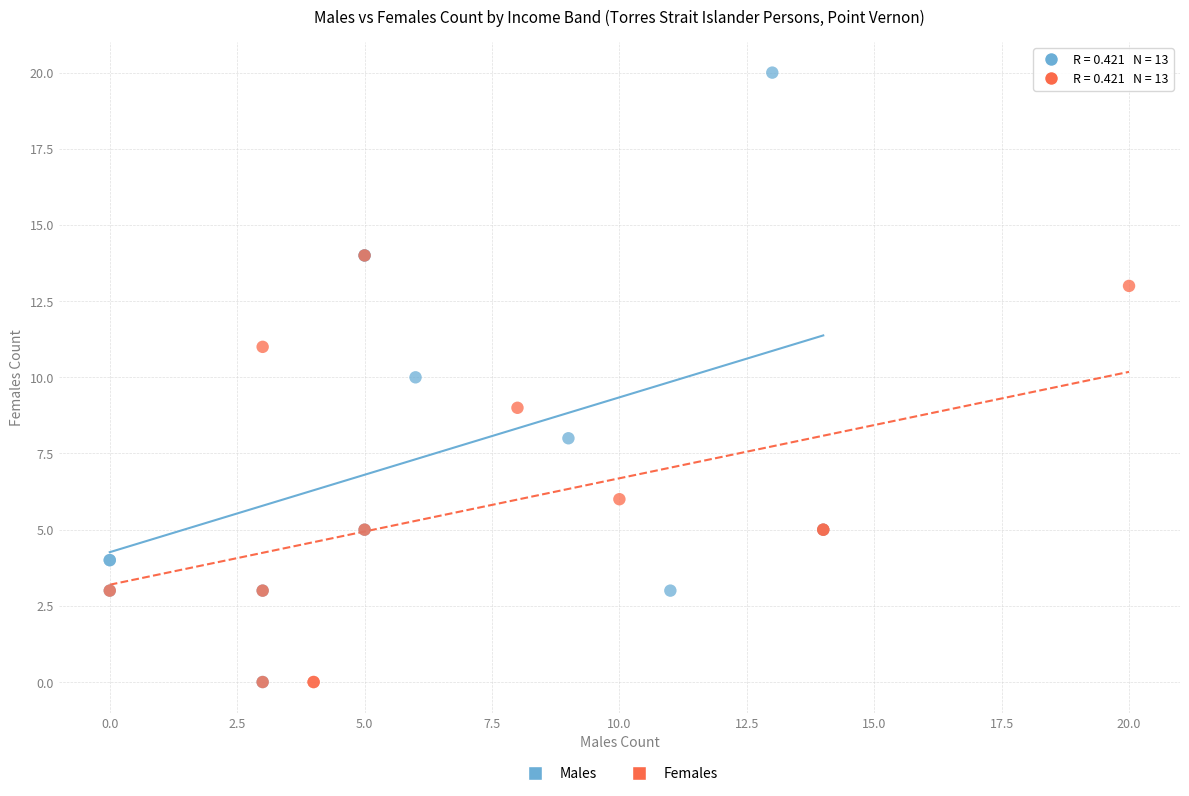

Which series has the largest Y range (max minus min)?

Males